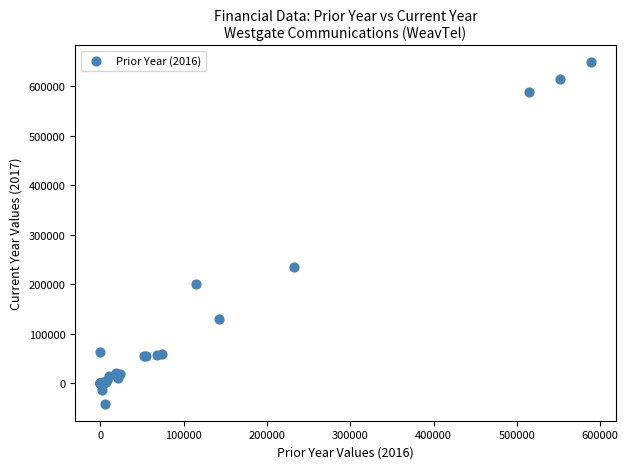

What Y value in the scatter plot is closest to 303218?

234338